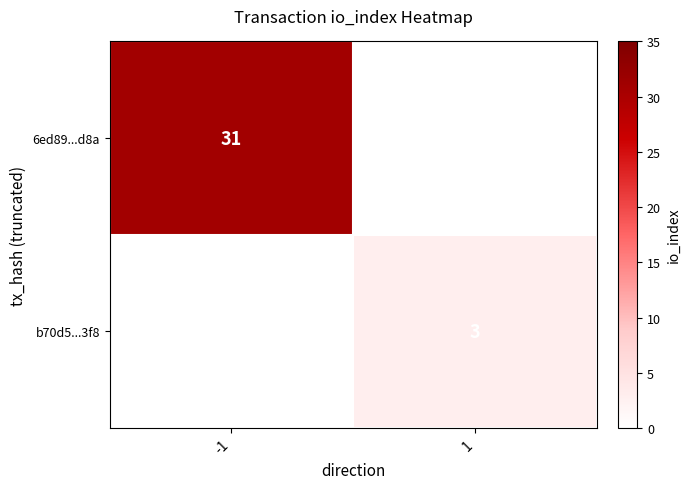

The value of 6ed89...d8a at -1 is 7. True or false?

False